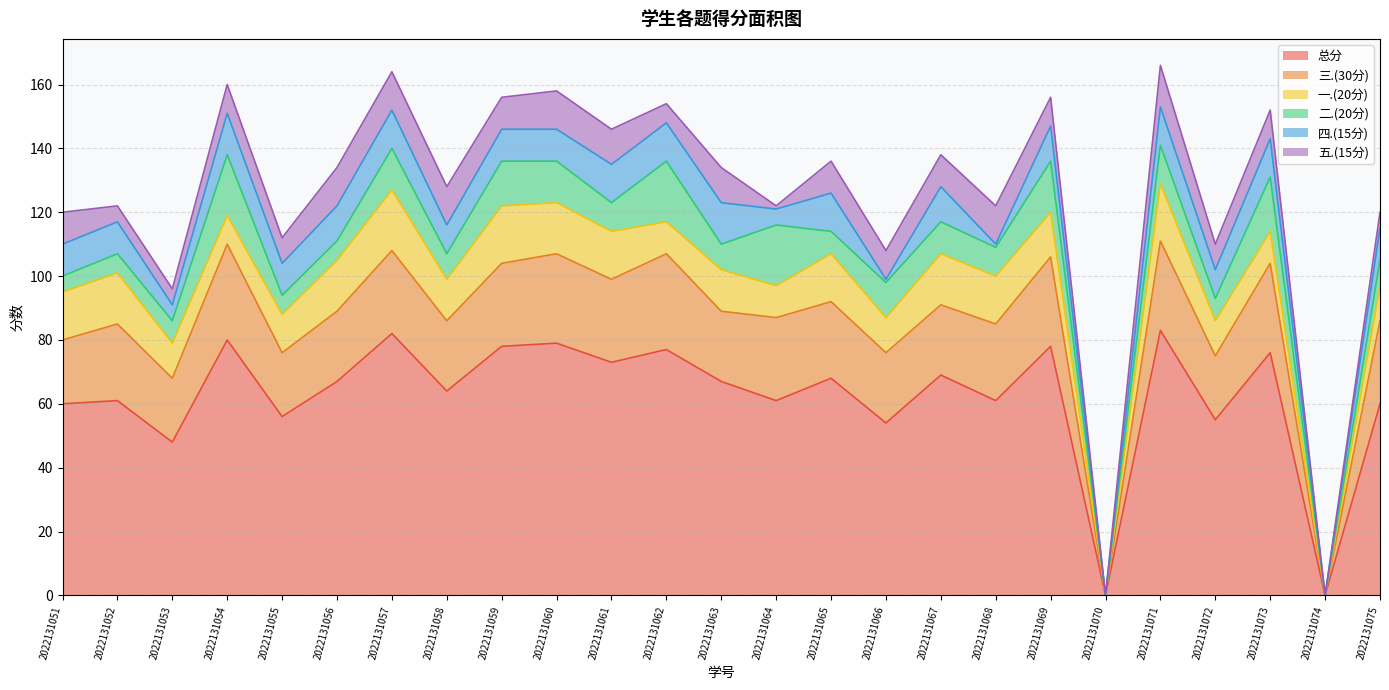

Which category has the highest value in the 一.(20分) series?

2022131057